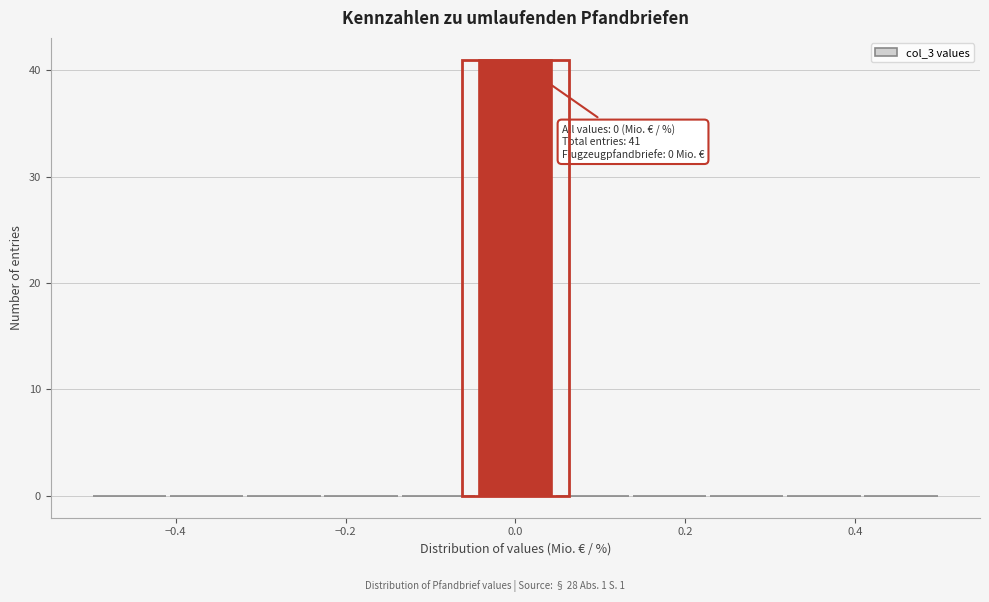

Over which range of the x-axis is the bar tallest?

-0.04 to 0.04